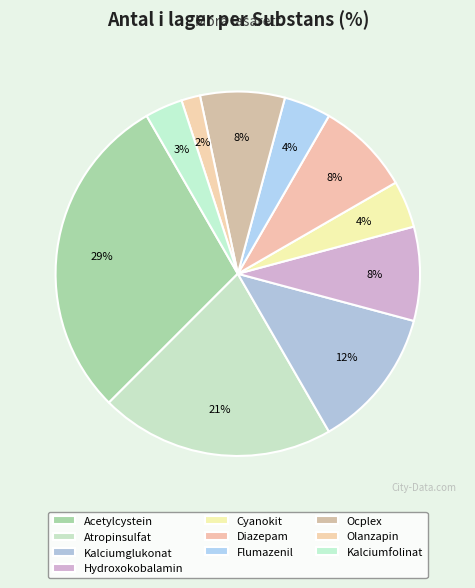

How many slices are in this pie chart?

10